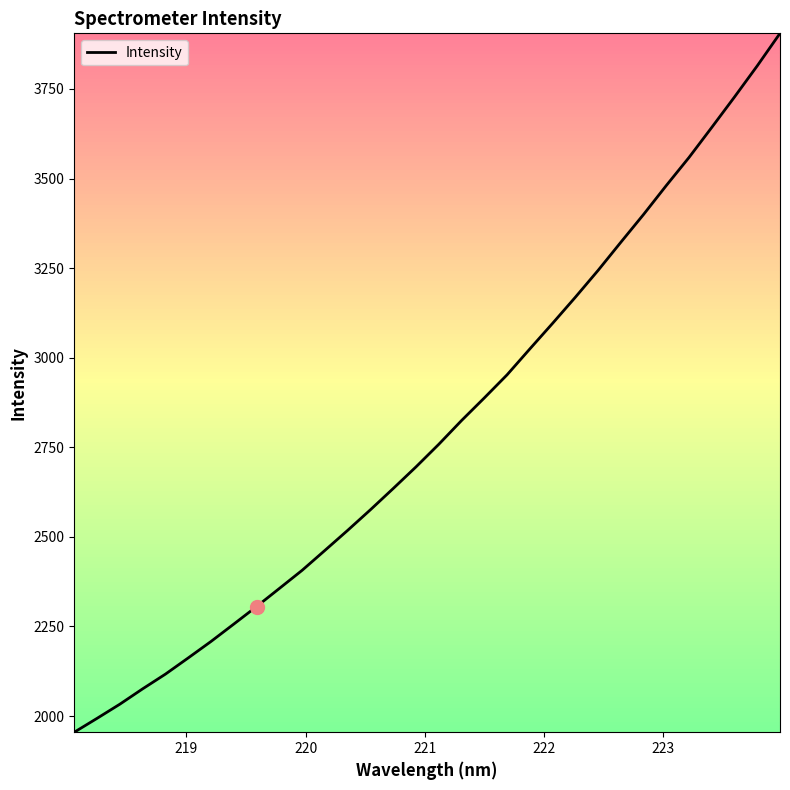

Does the chart display data point markers on the line(s)?

No